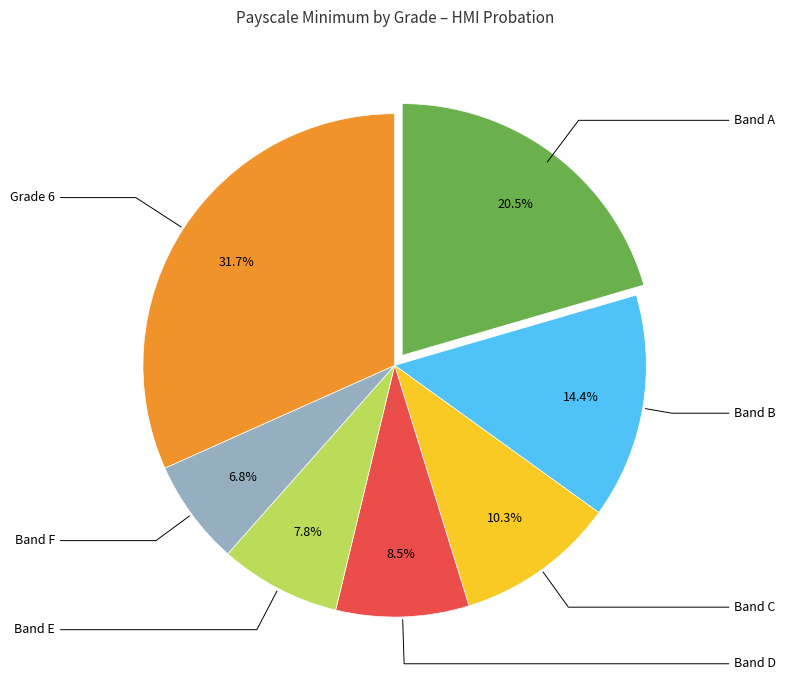

Is there any slice that represents more than half of the pie?

No